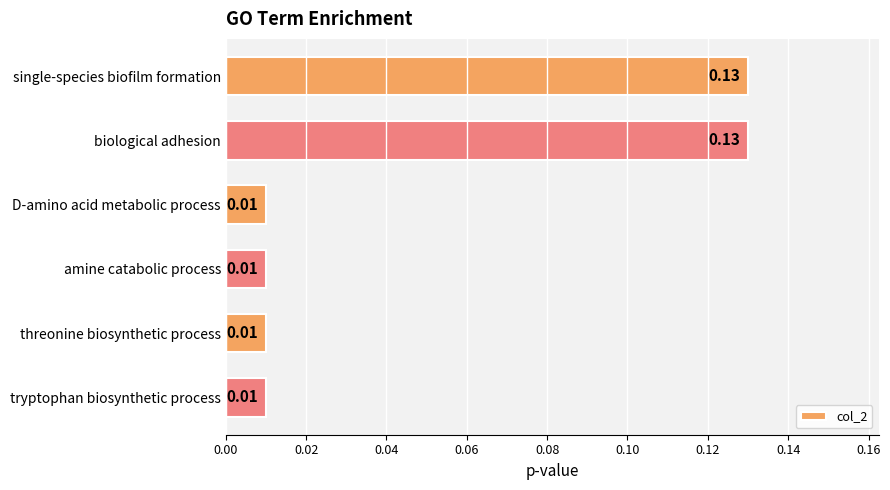

What is the label of the 2nd bar from the bottom?

threonine biosynthetic process